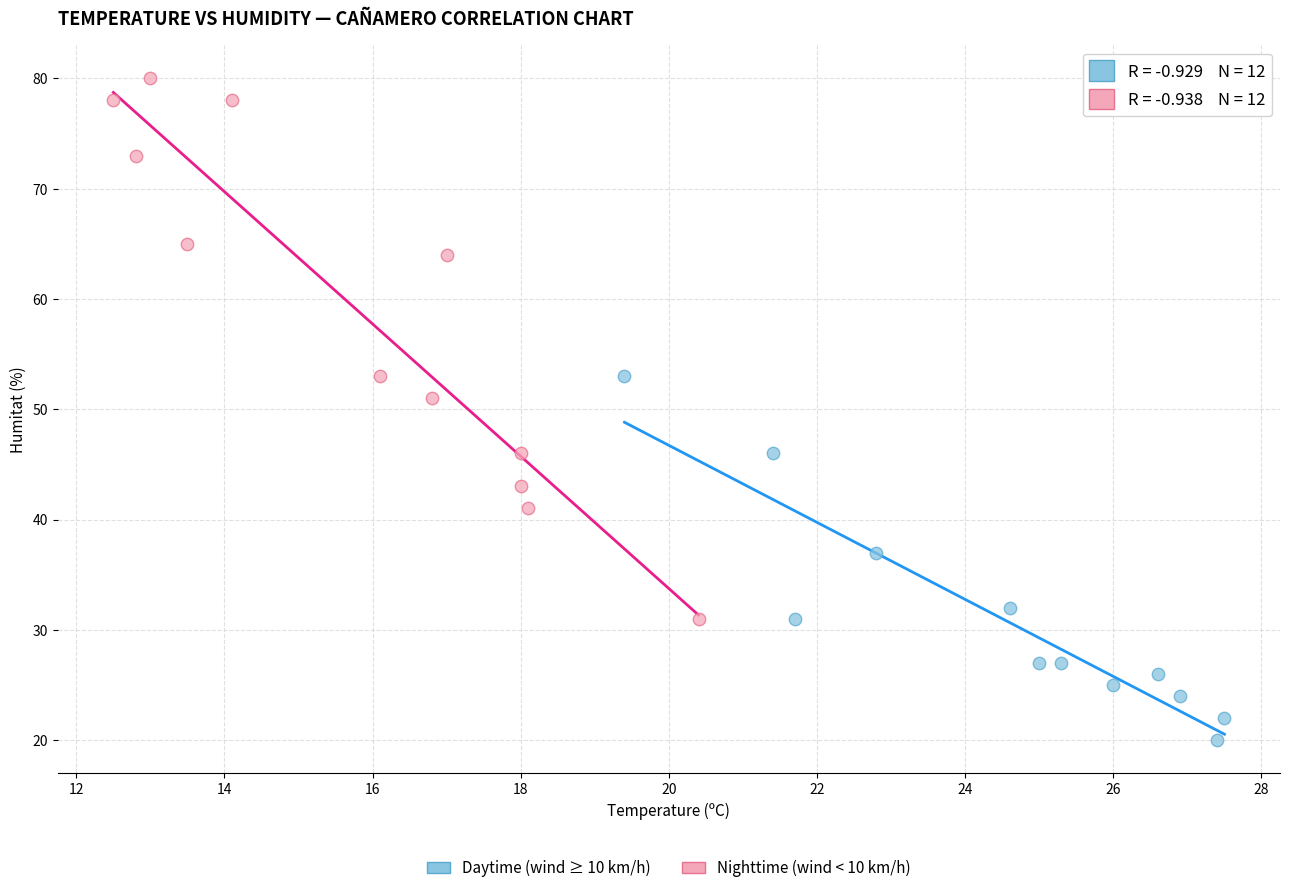

Which series contains the lowest Y value?

Daytime (wind ≥ 10 km/h)